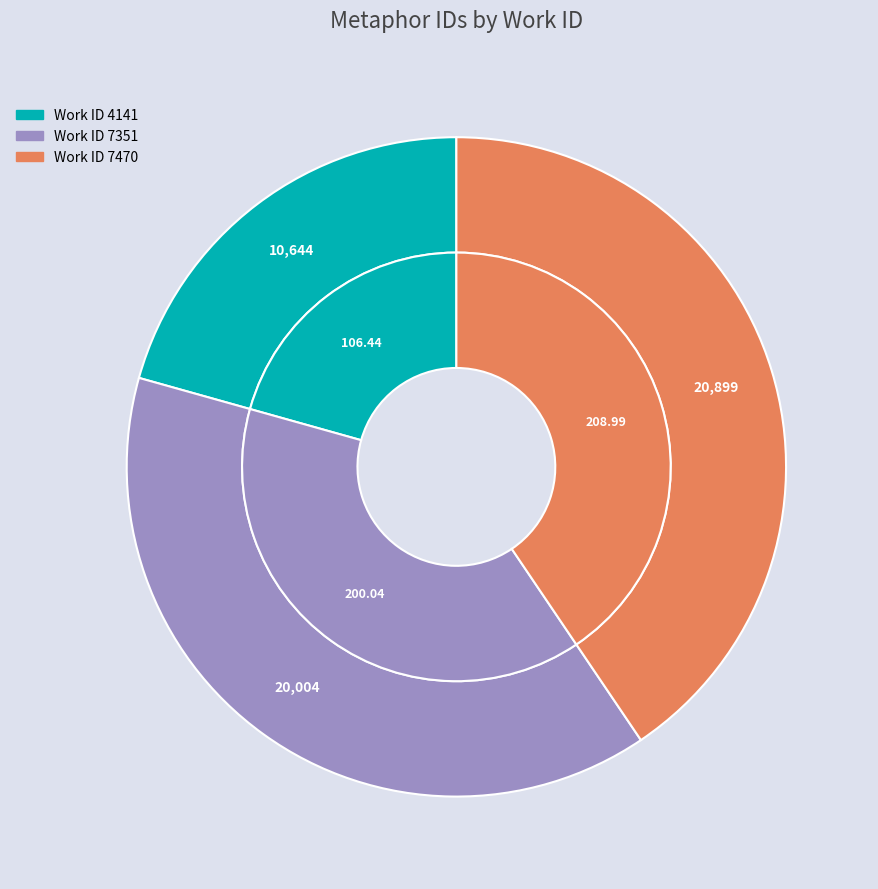

Is it true that 4141 is 27% of the pie?

False